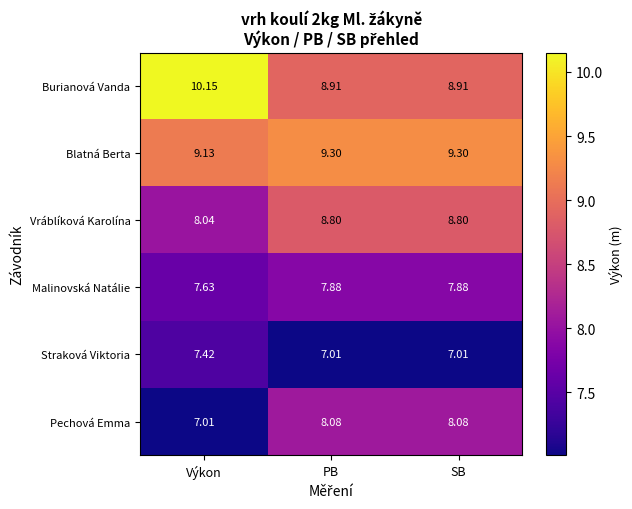

At which category does the chart reach its peak across all series?

Výkon